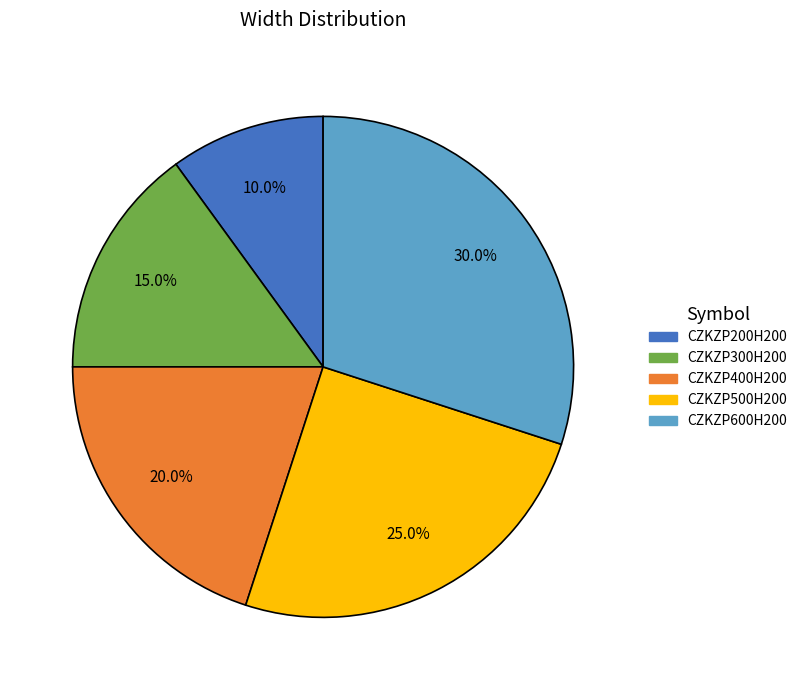

True or false: CZKZP500H200 accounts for 25% of the total.

True